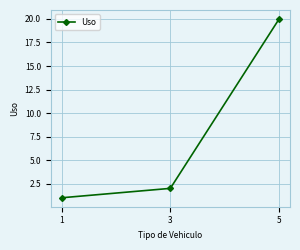

Reading left to right, transcribe all the data shown in this chart.

1=1	3=2	5=20